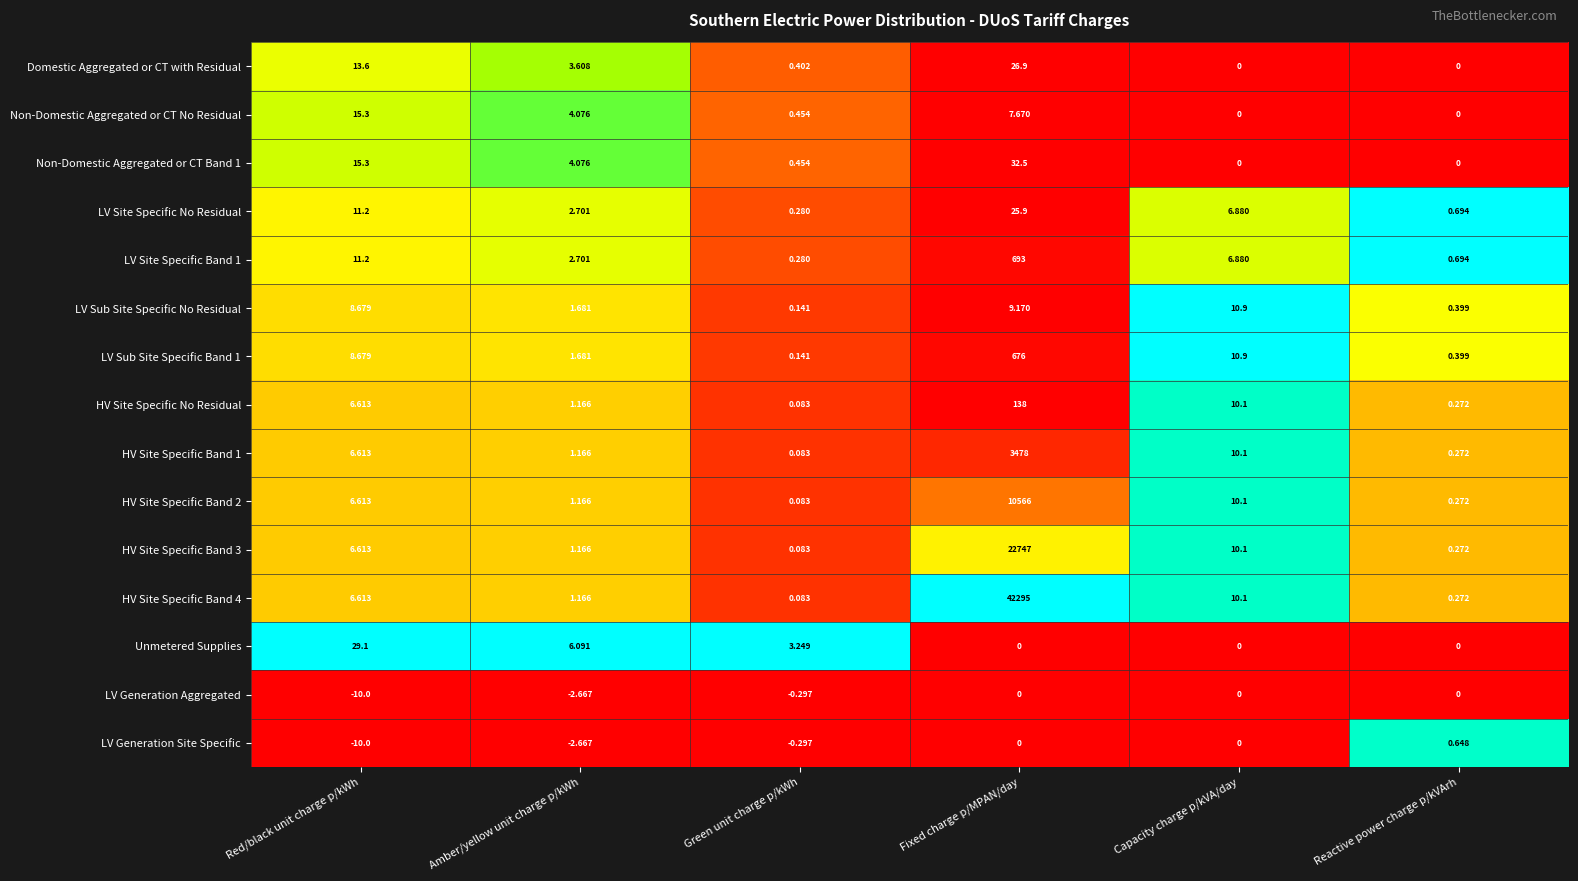

Which series changed the most between Red/black unit charge p/kWh and Amber/yellow unit charge p/kWh?

Unmetered Supplies